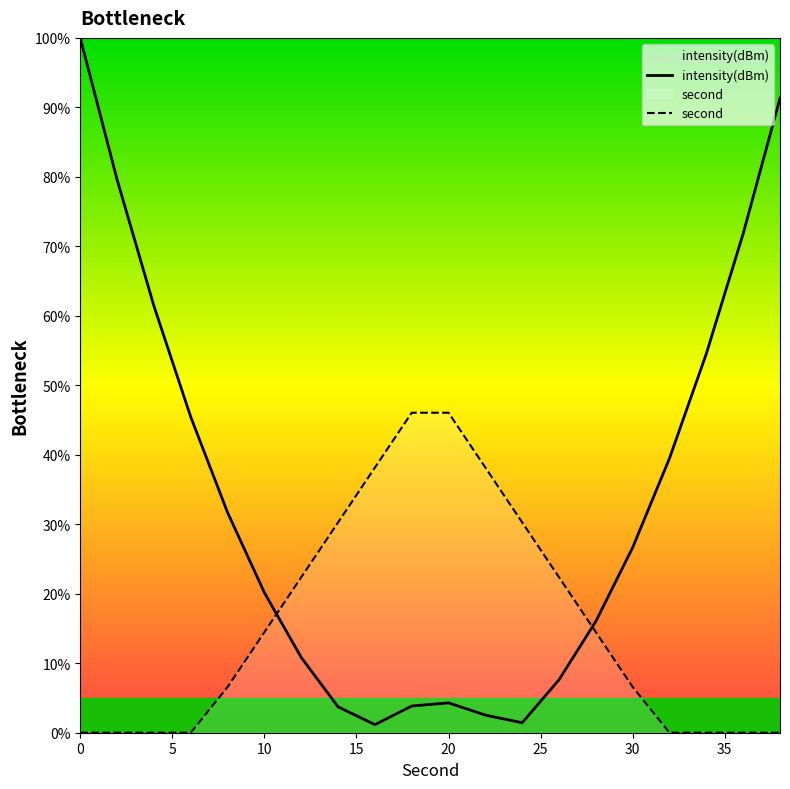

List the series in order of their overall mean, highest first.

intensity(dBm), second